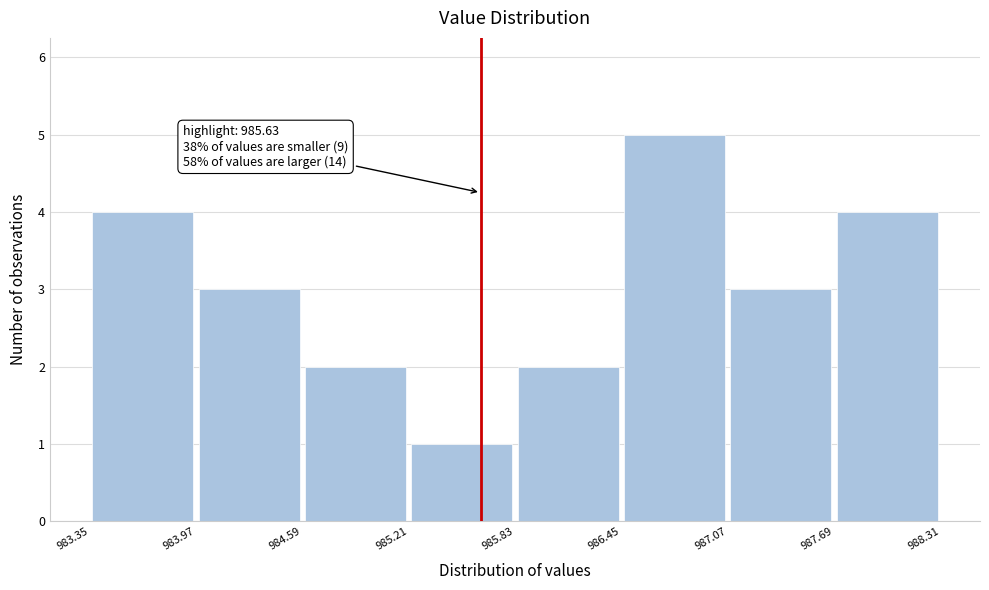

Which range on the x-axis has the tallest bar?

986.45 to 987.07